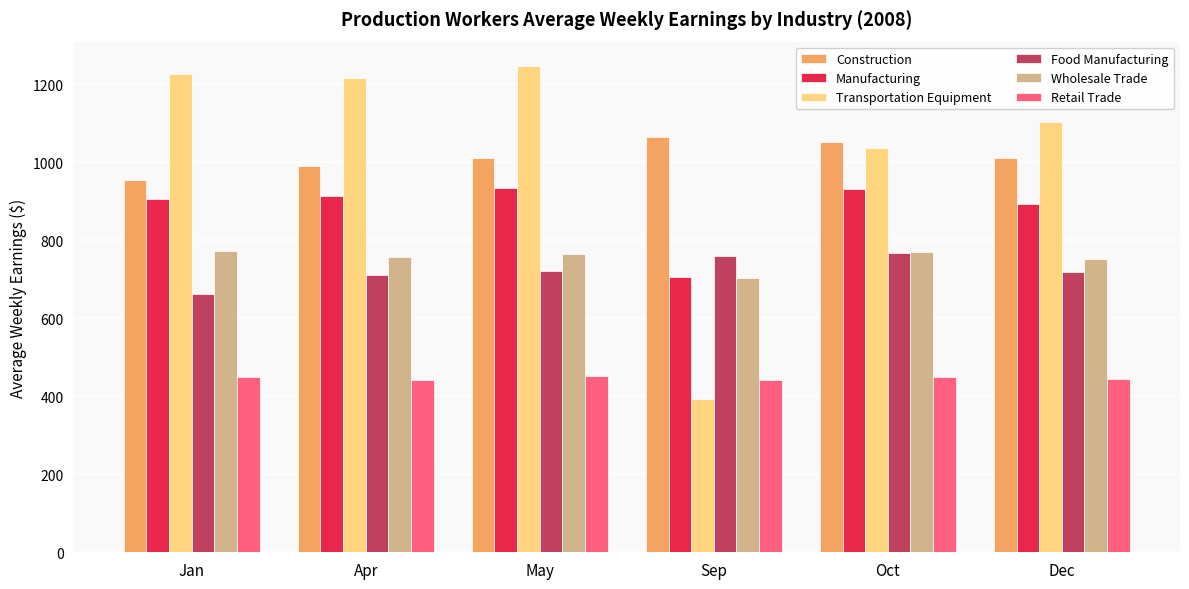

The Construction series shows 1516.7 at Sep. True or false?

False